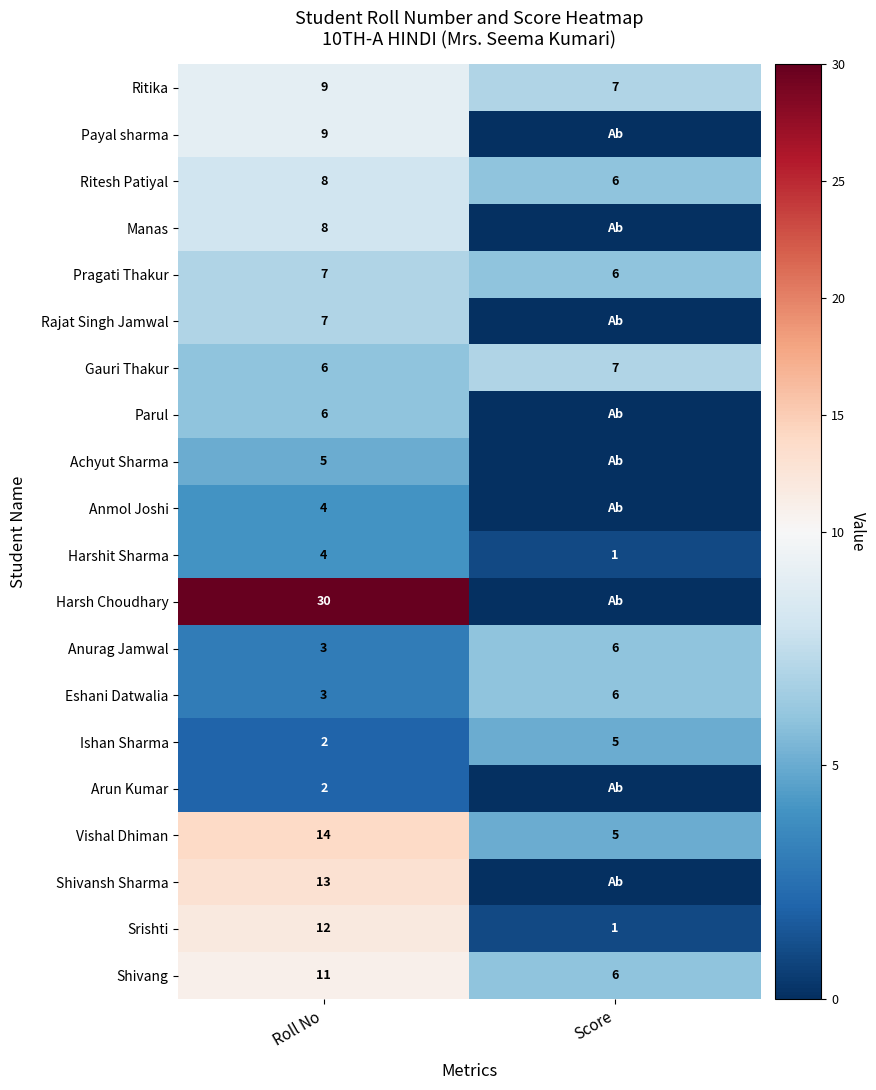

Where is Ishan Sharma nearest to the value 3?

Roll No